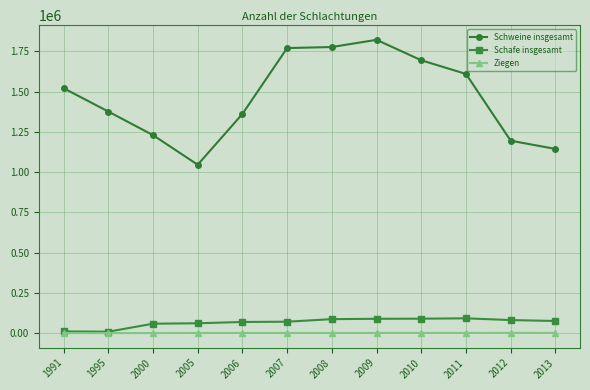

What is the sum of the Schafe insgesamt values at 2012 and 2007?

151405